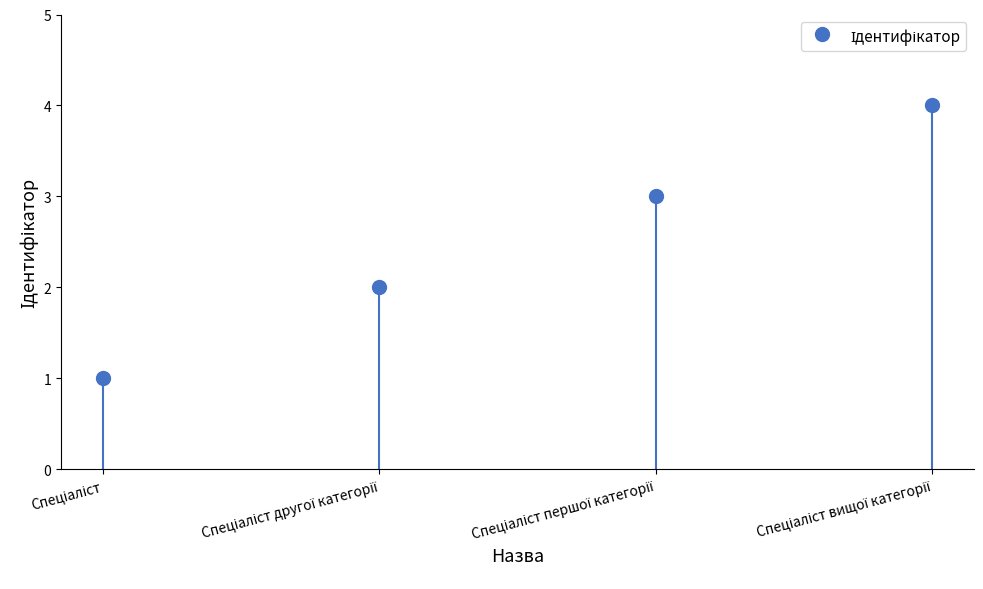

Reading left to right, what are all the values shown in this chart?

Спеціаліст=1	Спеціаліст другої категорії=2	Спеціаліст першої категорії=3	Спеціаліст вищої категорії=4